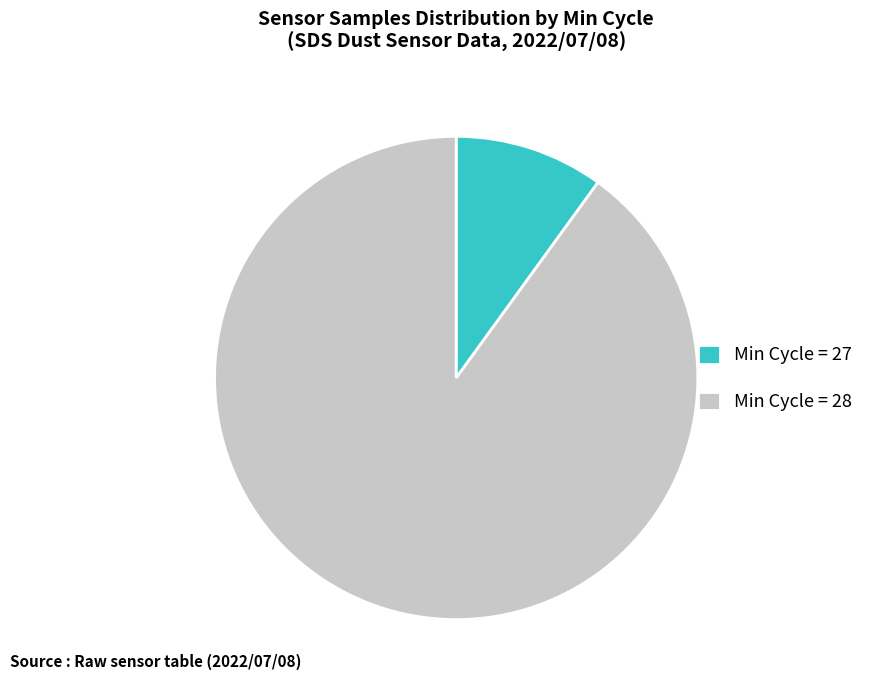

Rank the categories by value from lowest to highest.

Min Cycle = 27, Min Cycle = 28